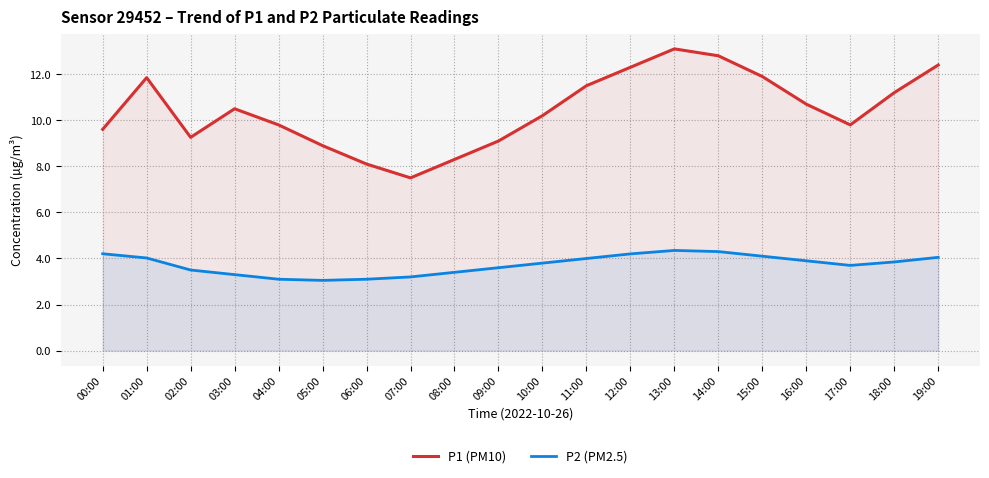

How many values in the P1 (PM10) series are below 10?

9